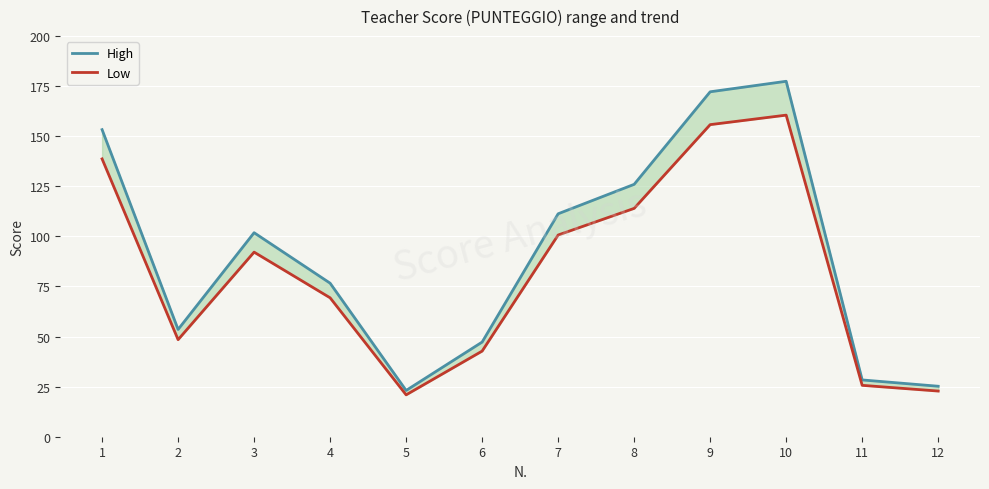

What is the difference between the Low values at 7 and 8?

13.3